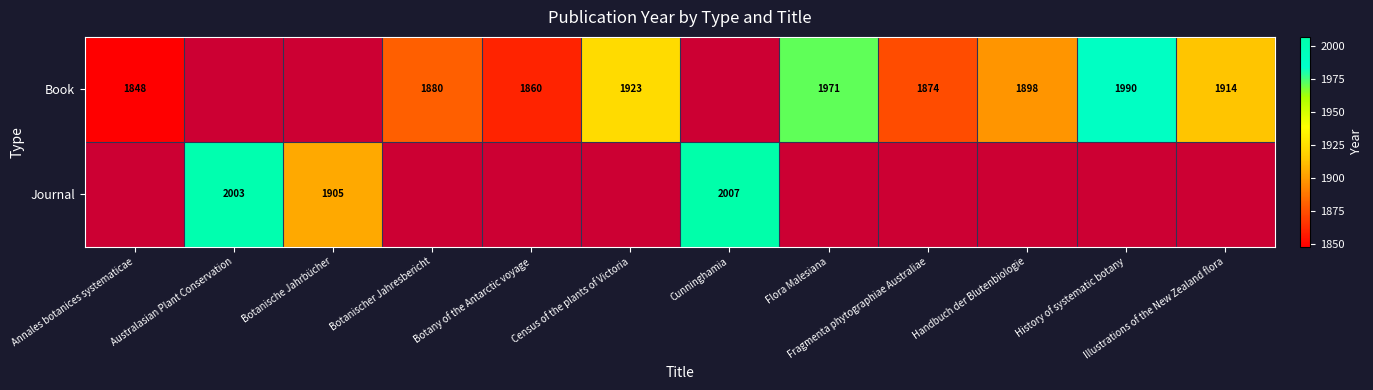

Is it true that Book equals 524 at Botanischer Jahresbericht?

False